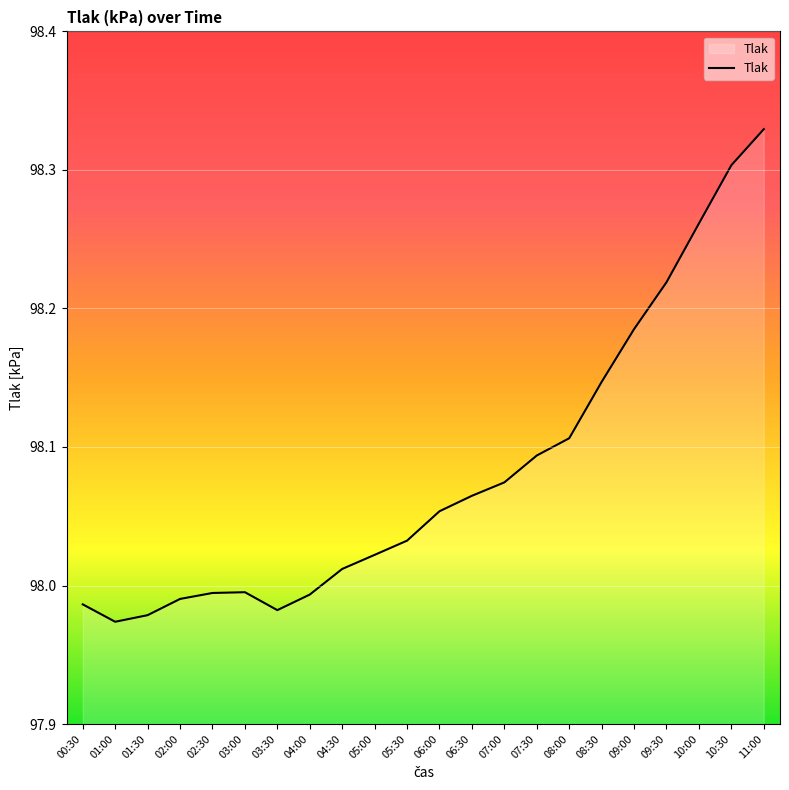

What is the difference between the maximum and minimum values?

0.4